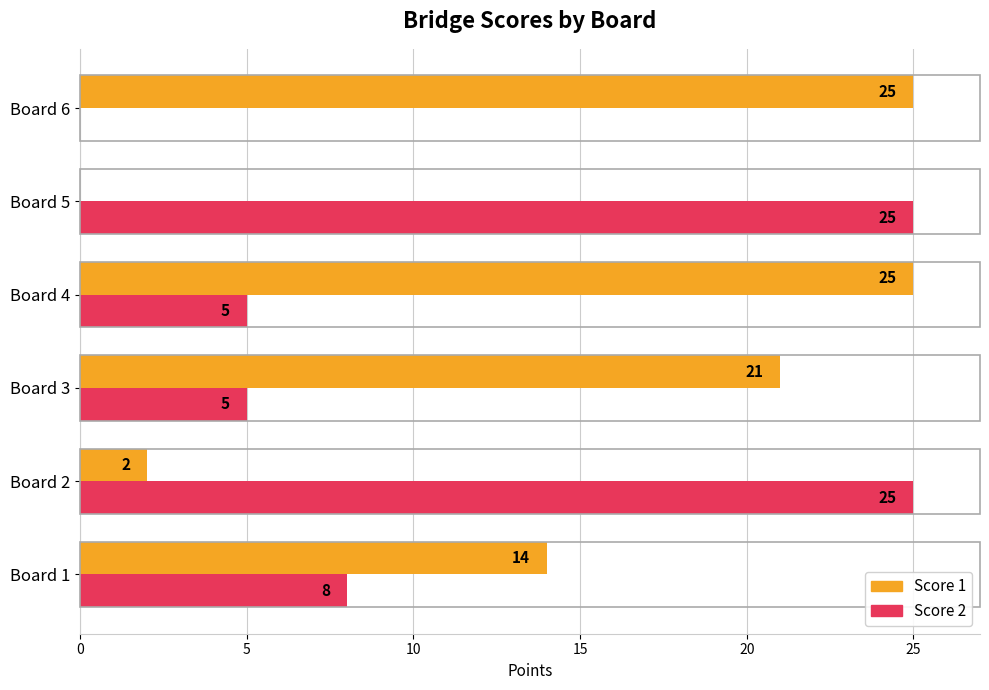

How many positive values does the Score 1 series have?

5